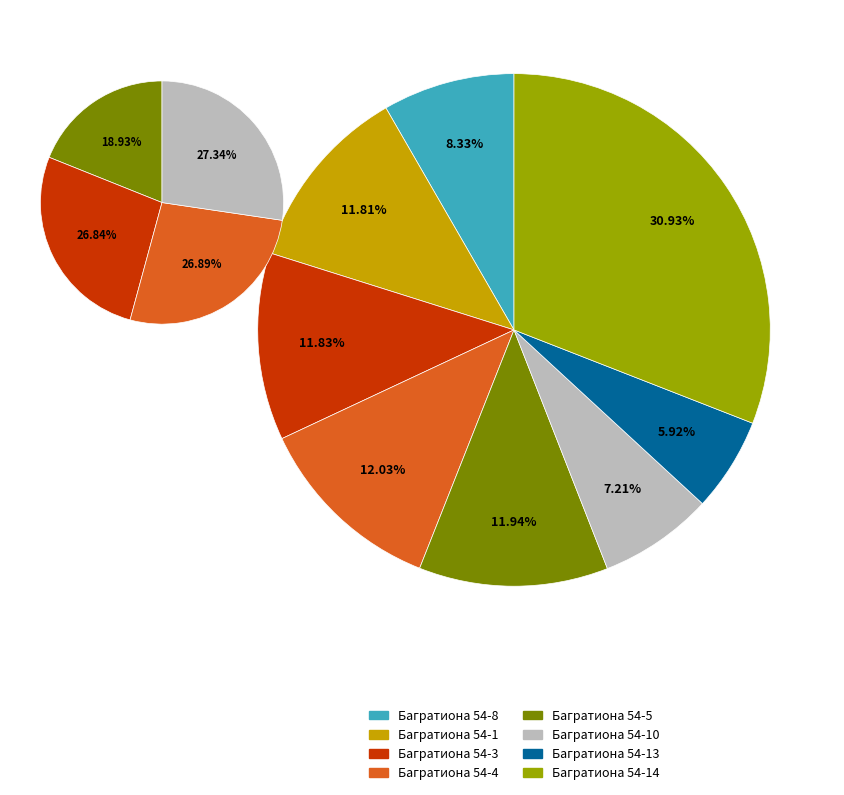

Rank the categories by value from lowest to highest.

Багратиона 54-13, Багратиона 54-10, Багратиона 54-8, Багратиона 54-1, Багратиона 54-3, Багратиона 54-5, Багратиона 54-4, Багратиона 54-14